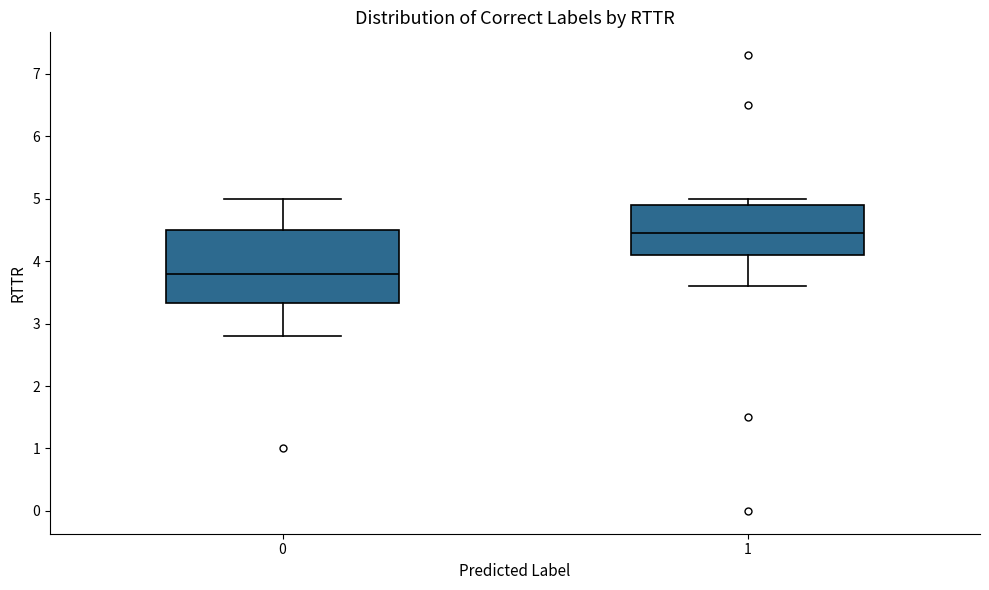

Reading left to right, read every box against the y-axis: the position of its median line, the range the box covers, and the ends of its whiskers. The values are not printed on the chart, so give them approximately, as read against the axis.

0: median 3.8, box 3.3 to 4.5, whiskers 2.8 to 5.0
1: median 4.5, box 4.1 to 4.9, whiskers 3.6 to 5.0